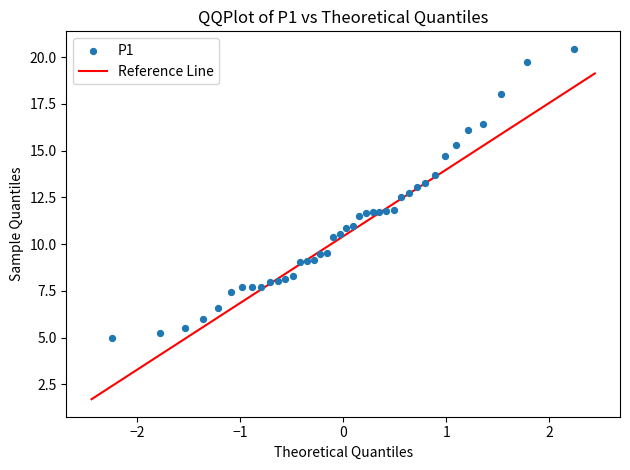

What is the range of X values (max minus min)?

4.5